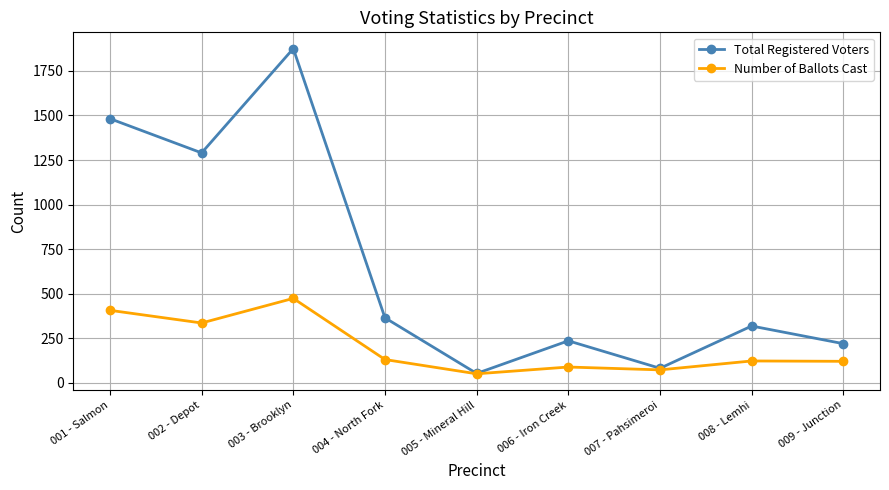

How many series are shown in this chart?

2